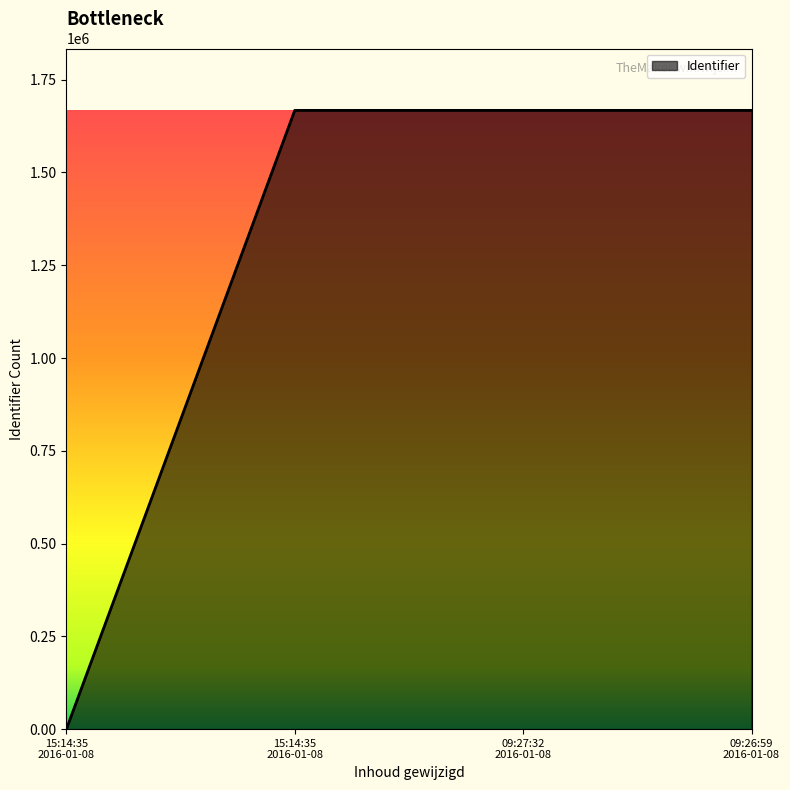

What is the value of the 4th point from the left?

1667278